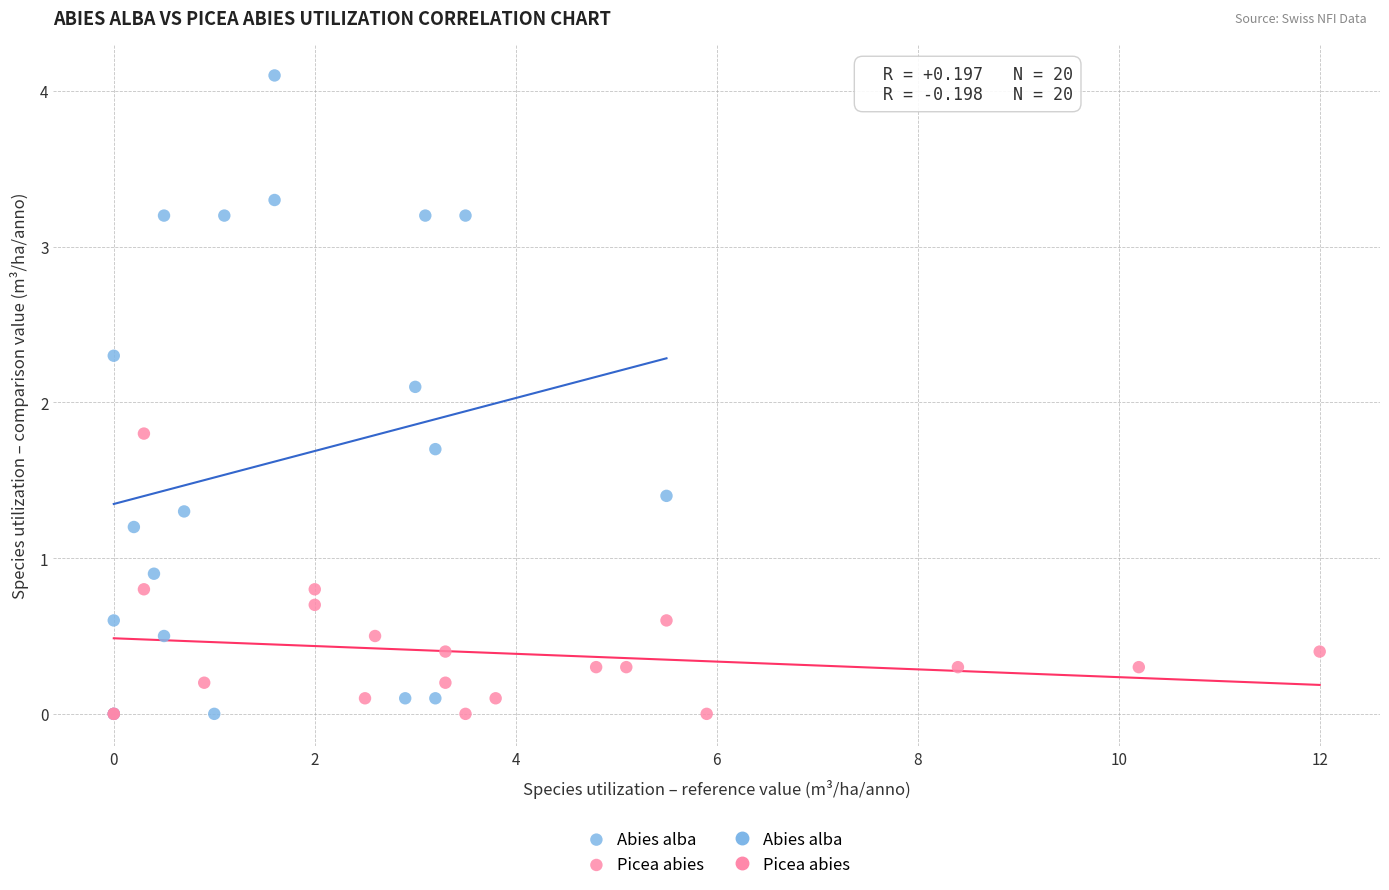

Which series reaches the maximum Y coordinate?

Abies alba